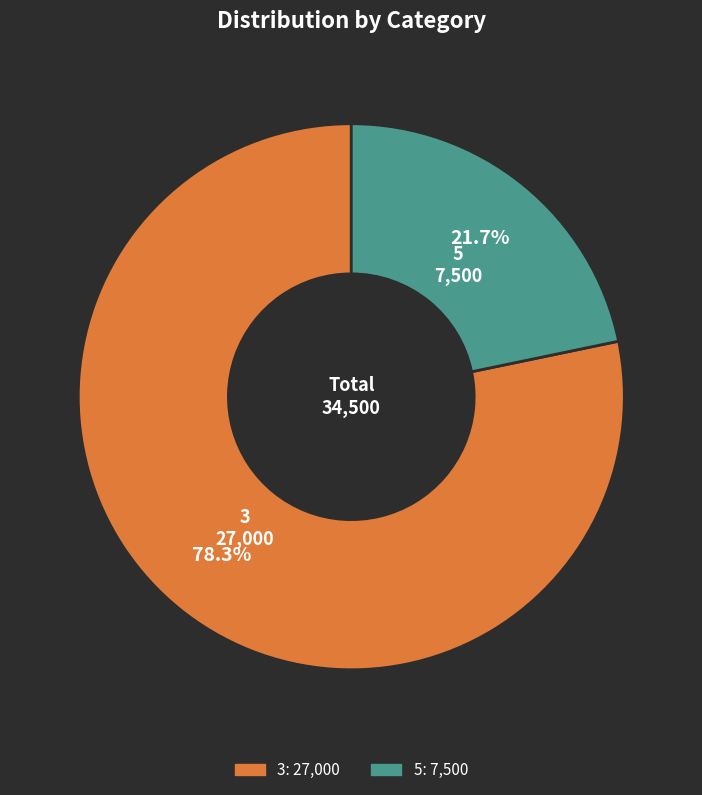

To the nearest percent, what portion does 5 represent?

22%